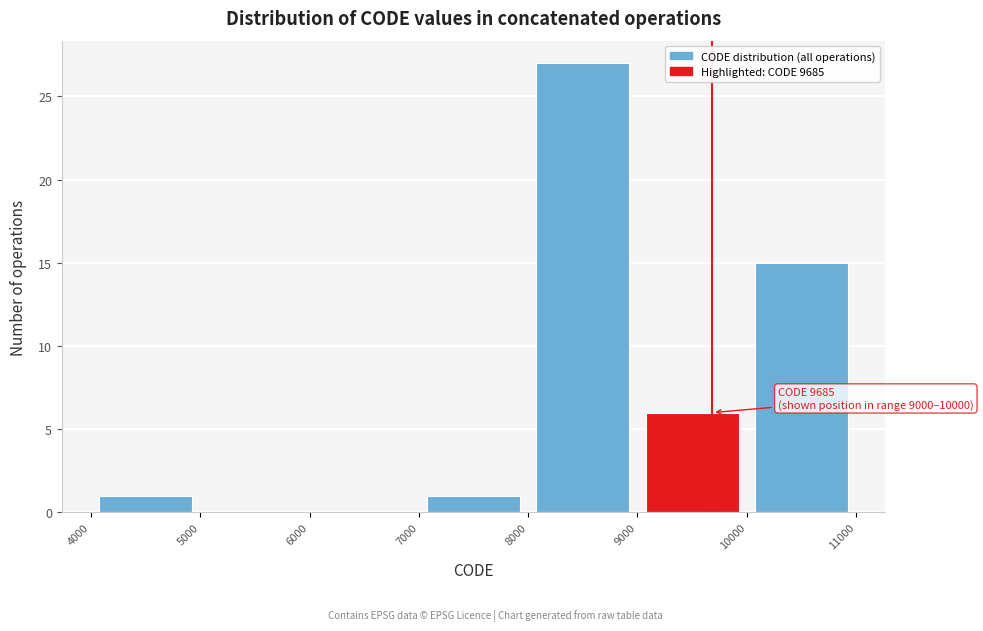

Over which range of the x-axis is the bar tallest?

8000 to 9000